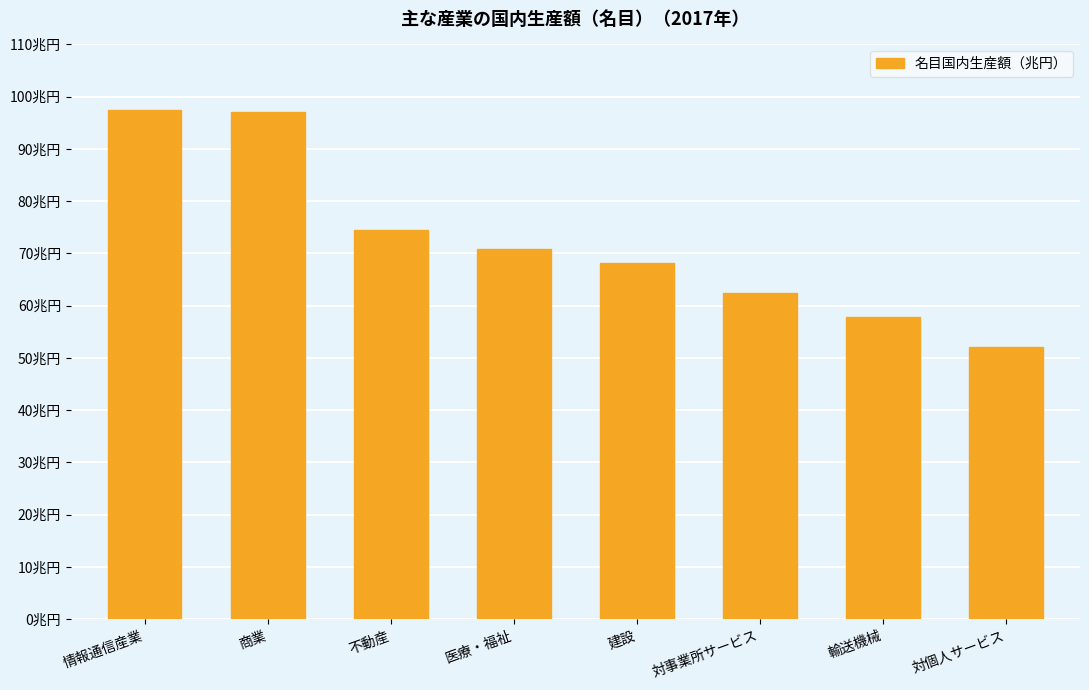

What is the difference between the values at 建設 and 不動産?

6.3